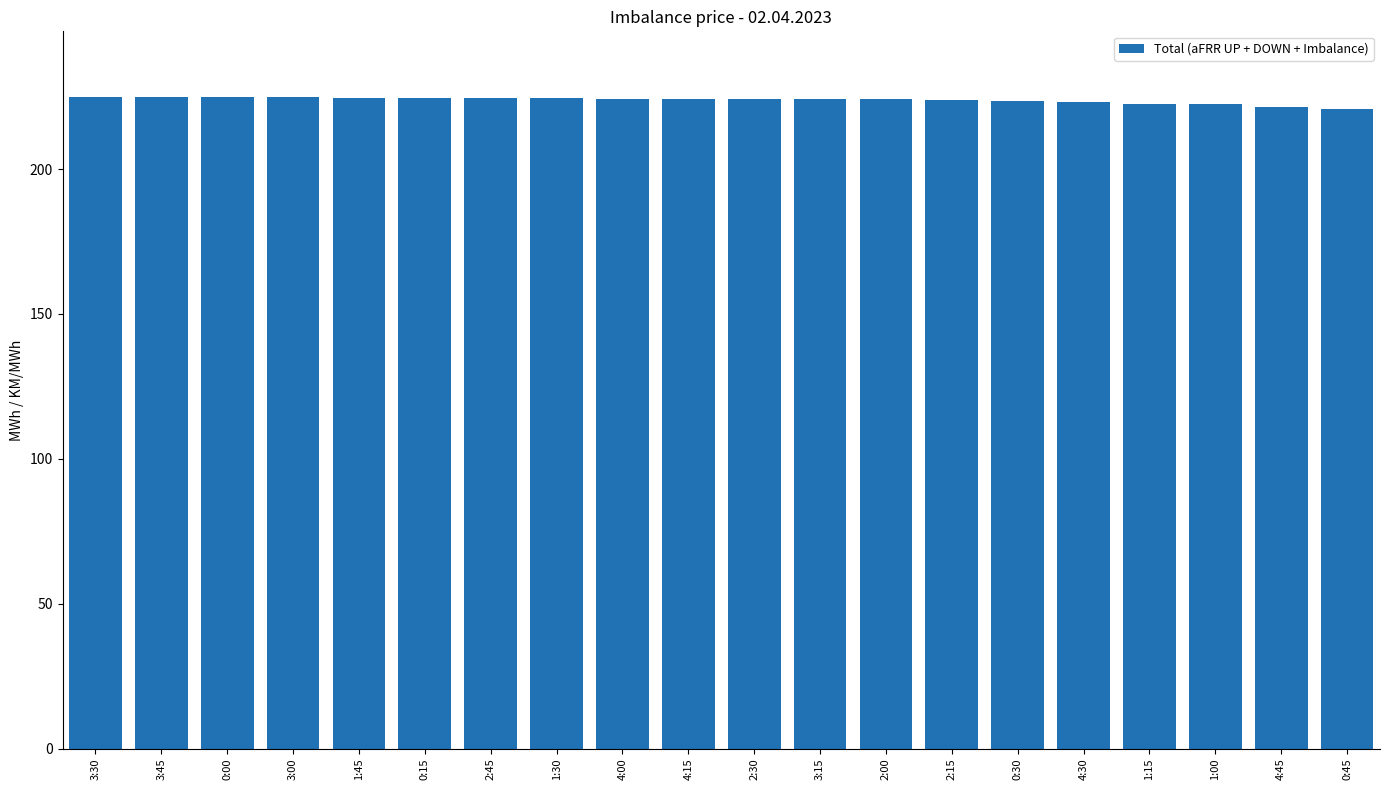

What is the sum of the values at 1:00 and 2:45?

446.8